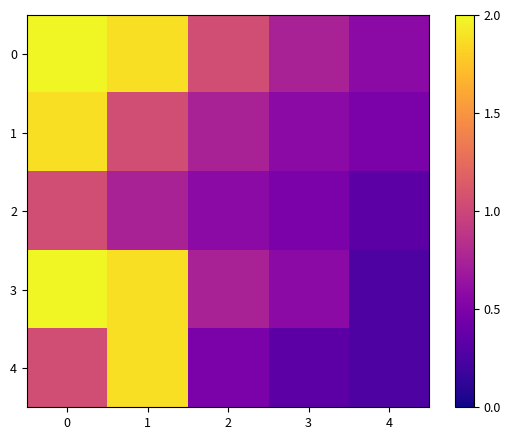

Rank the series by their average value, from lowest to highest.

2, 4, 1, 3, 0